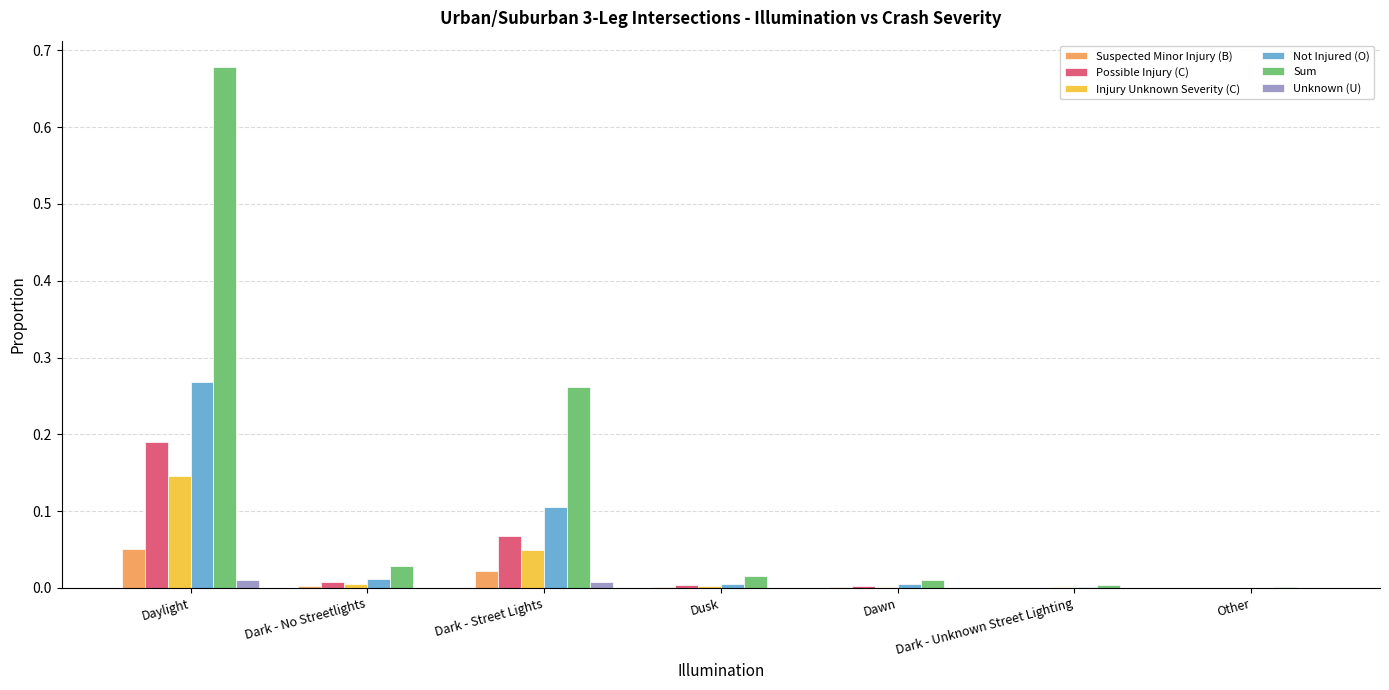

At which label does Not Injured (O) reach its peak?

Daylight